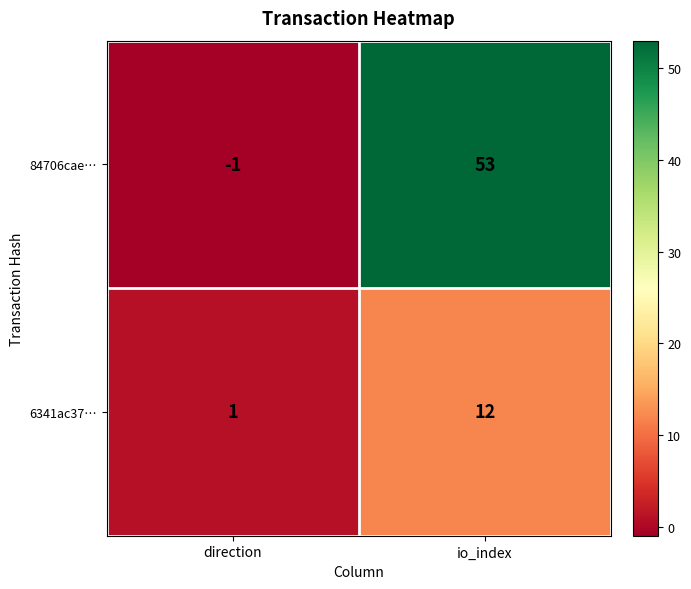

List the series in order of their peak value, lowest first.

6341ac37…, 84706cae…